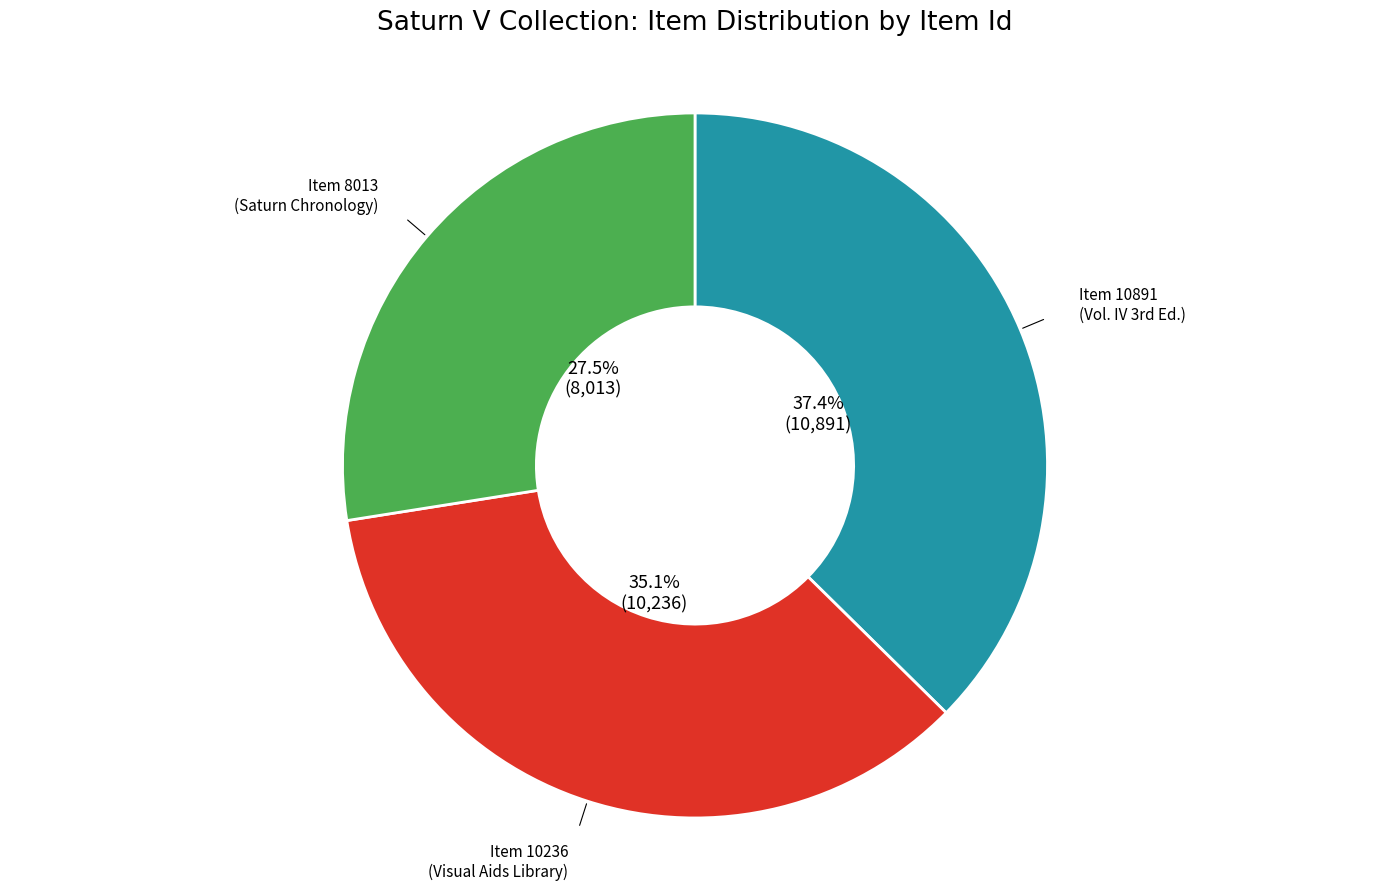

Does any single category account for the majority?

No